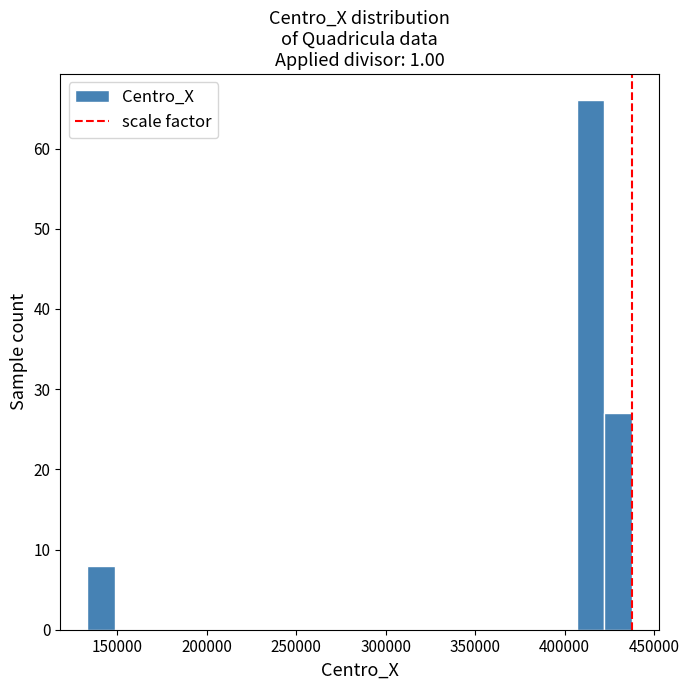

Read against the x-axis, roughly where is the centre of the tallest bar?

415000